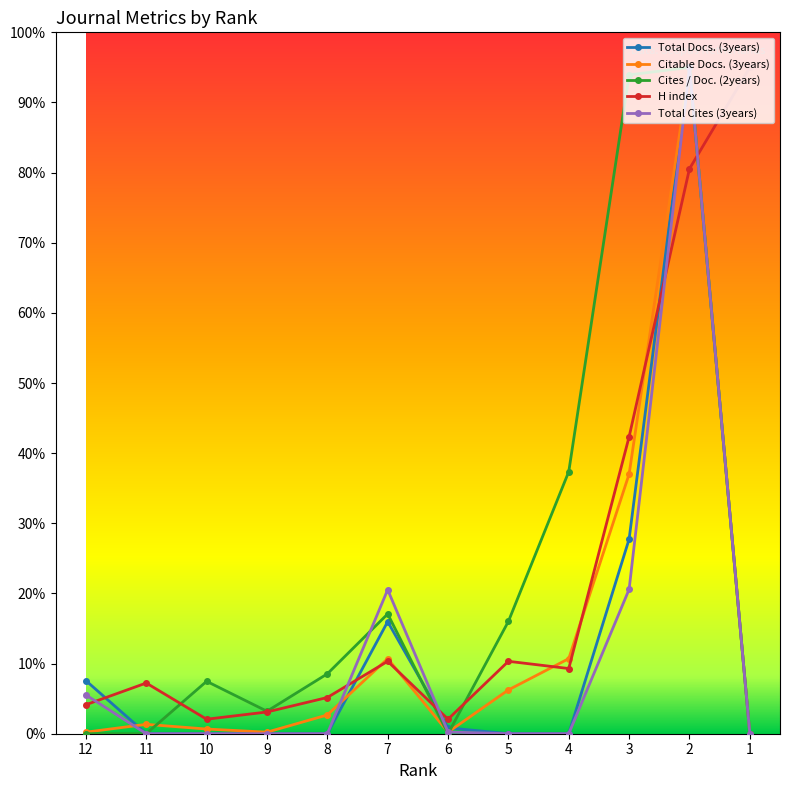

How many data points does each series have?

12